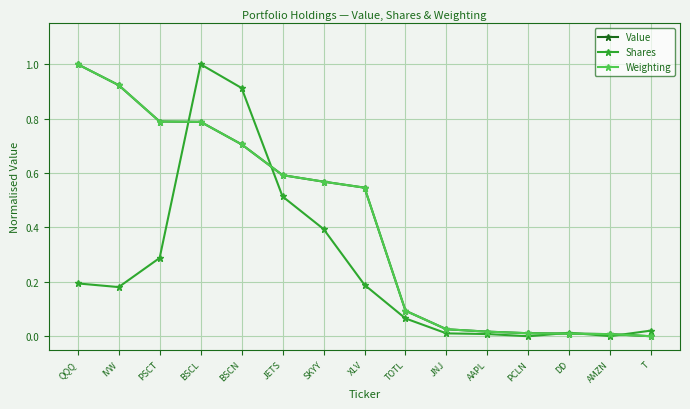

Is the value of Shares at PSCT greater than the value of Value at AAPL?

Yes